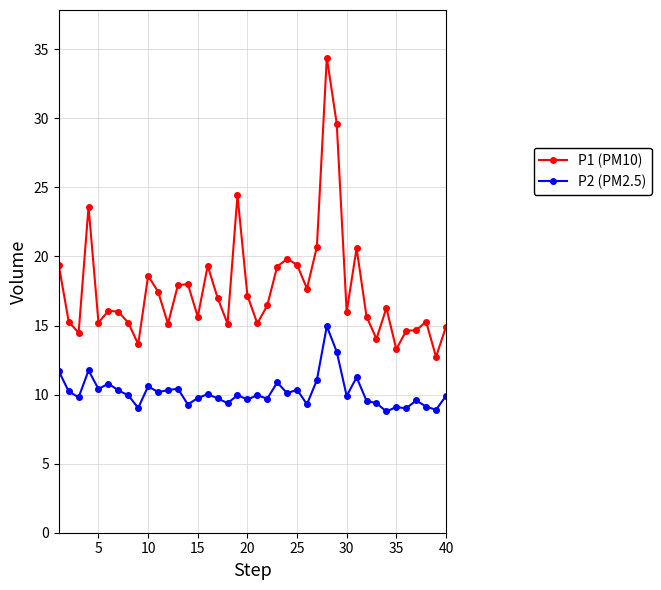

Which series has the largest total across all categories?

P1 (PM10)